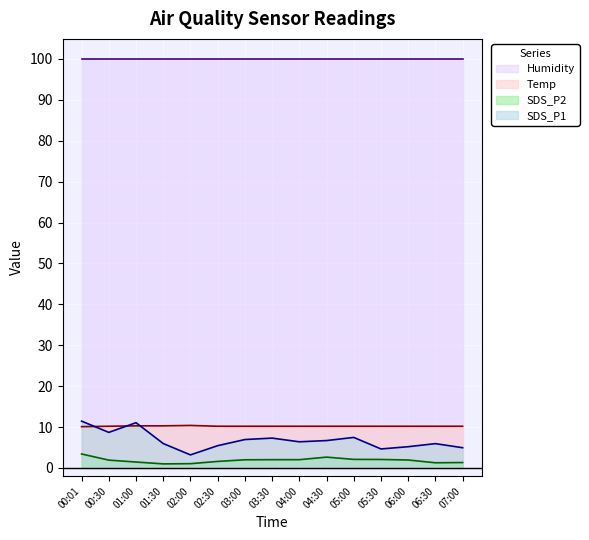

How many lines are shown in the chart?

4